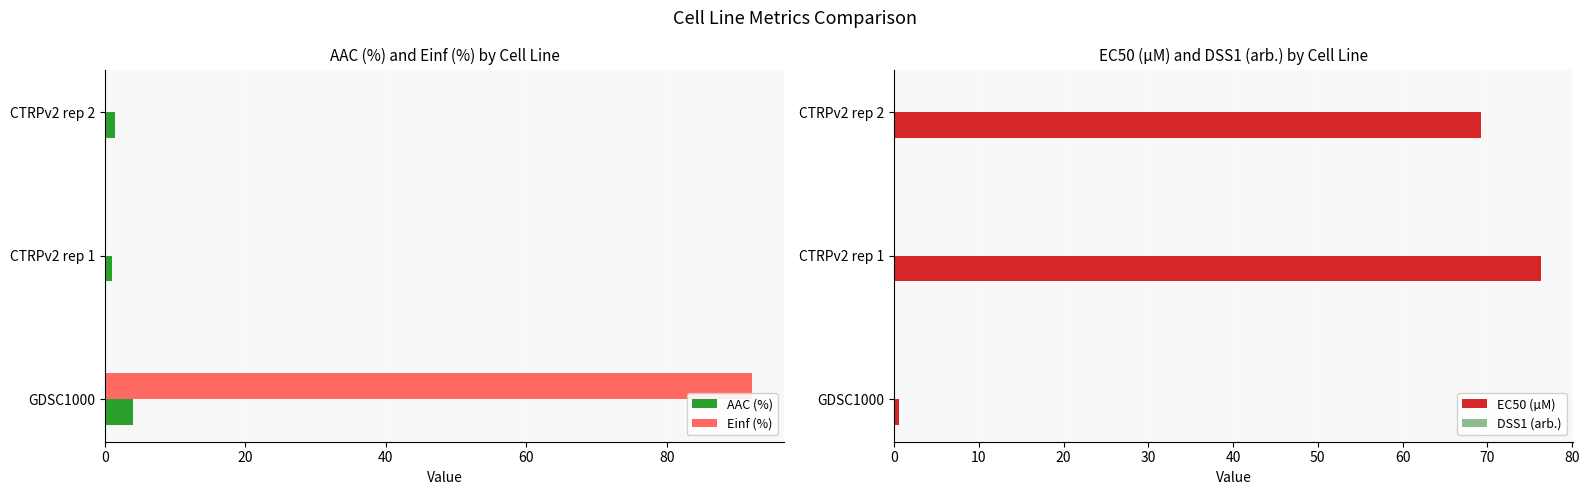

At how many categories does at least one series exceed 43?

3